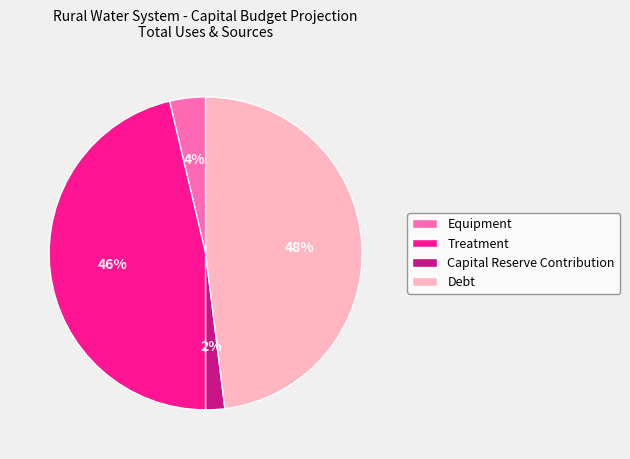

To the nearest percent, what portion does Equipment represent?

4%